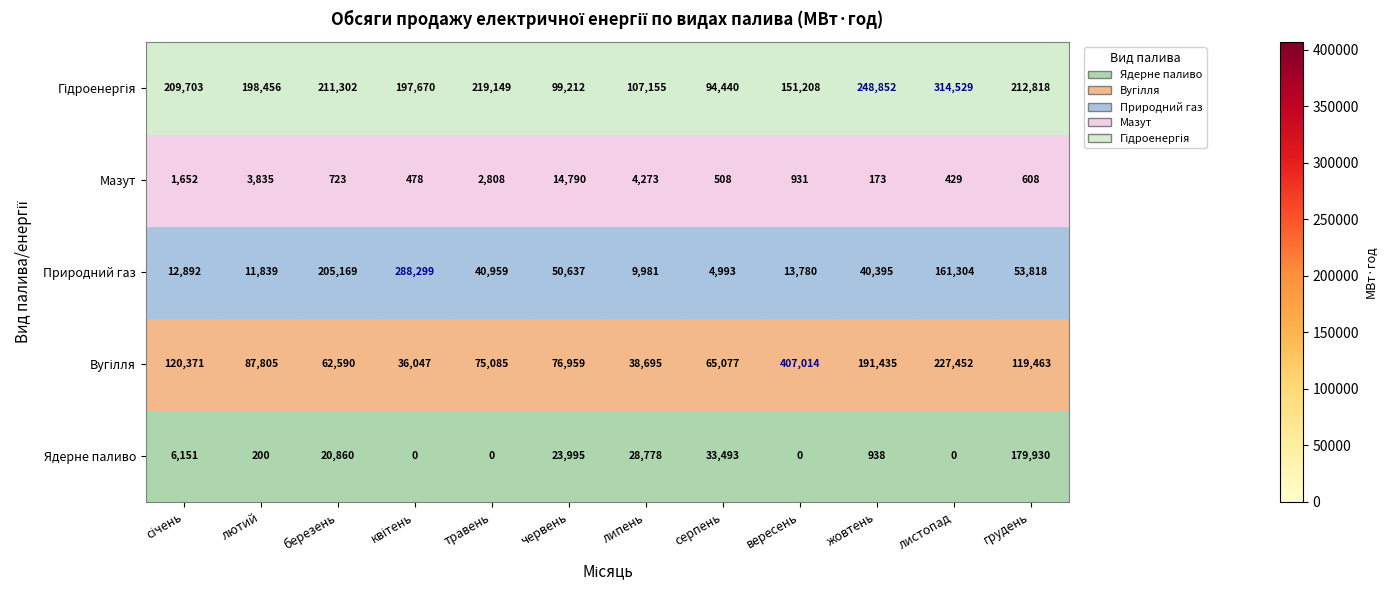

True or false: Мазут has a value of 723 at березень.

True